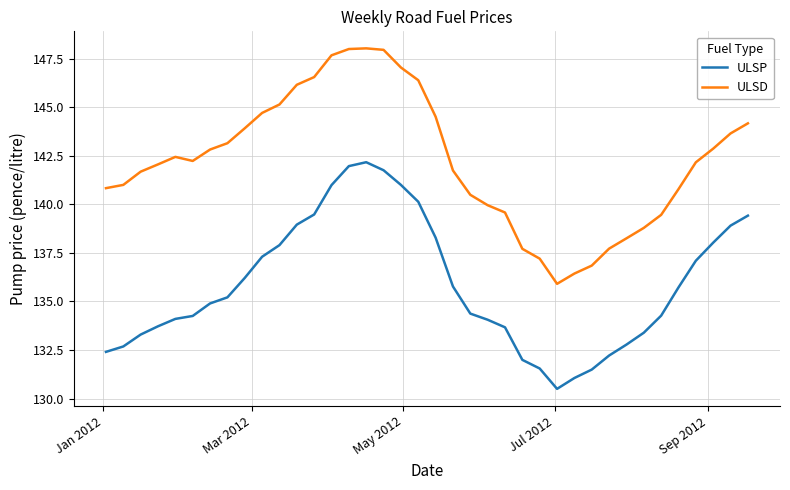

What is the smallest value displayed?

130.5